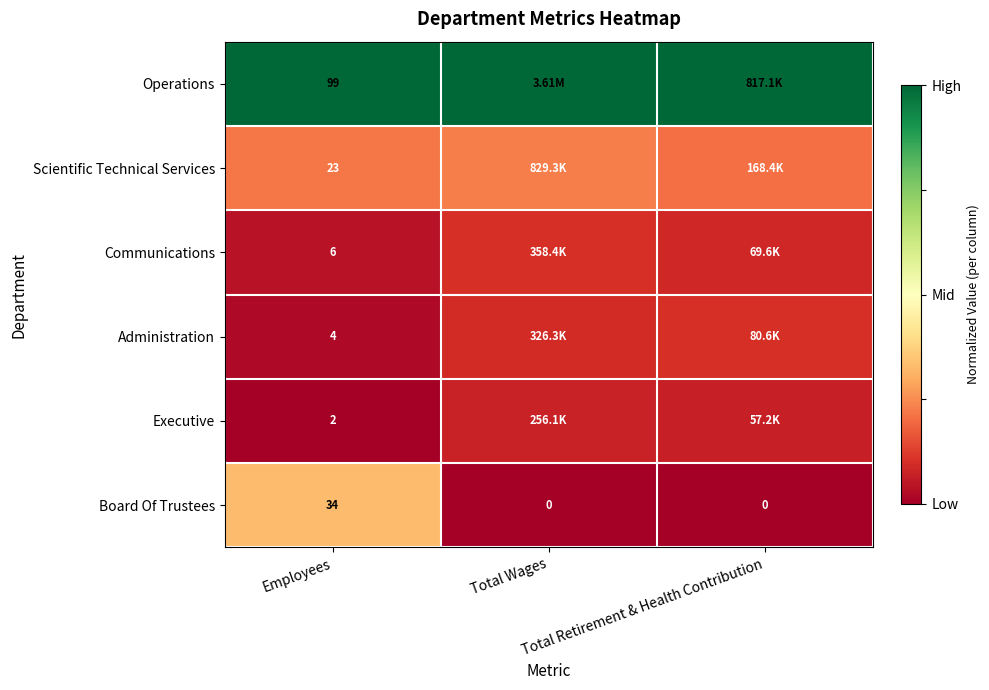

At Employees, list the series in order from largest to smallest.

Operations, Board Of Trustees, Scientific Technical Services, Communications, Administration, Executive